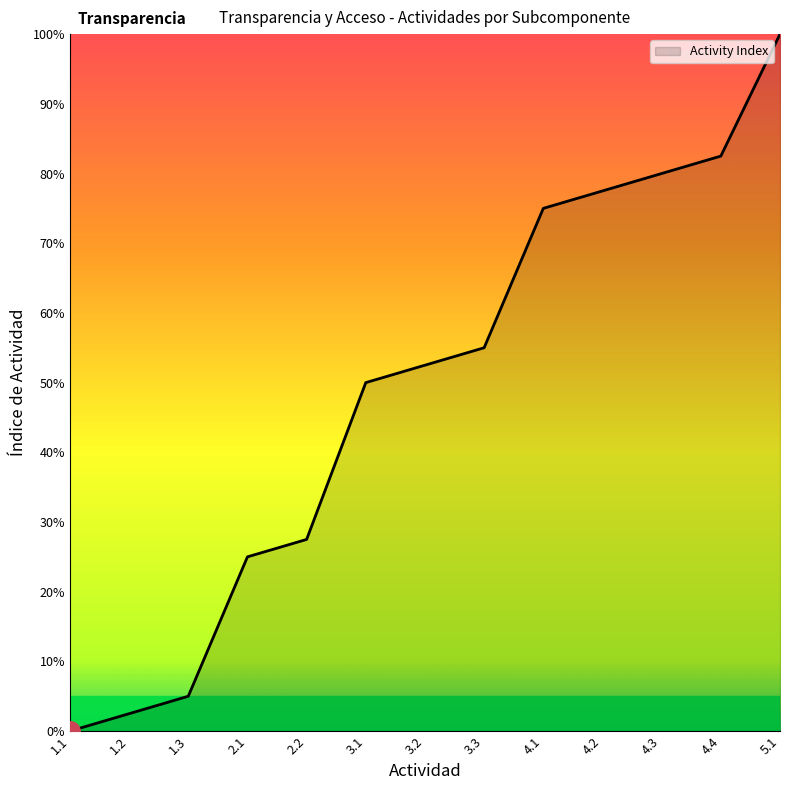

At which label does the data first exceed 52?

3.2